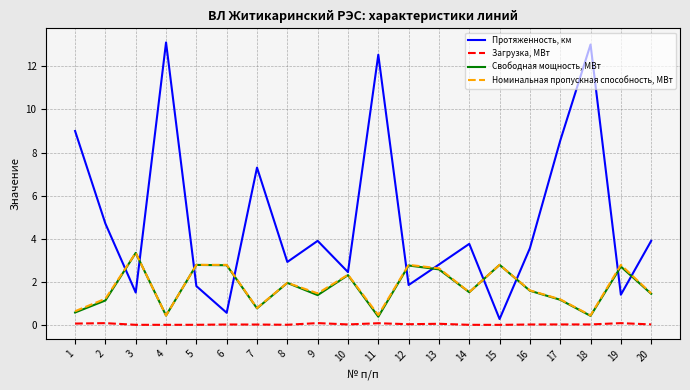

How many lines are shown in the chart?

4